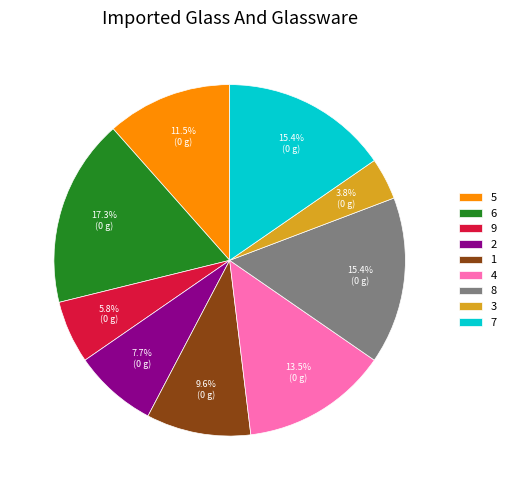

Which has a higher value, 2 or 8?

8